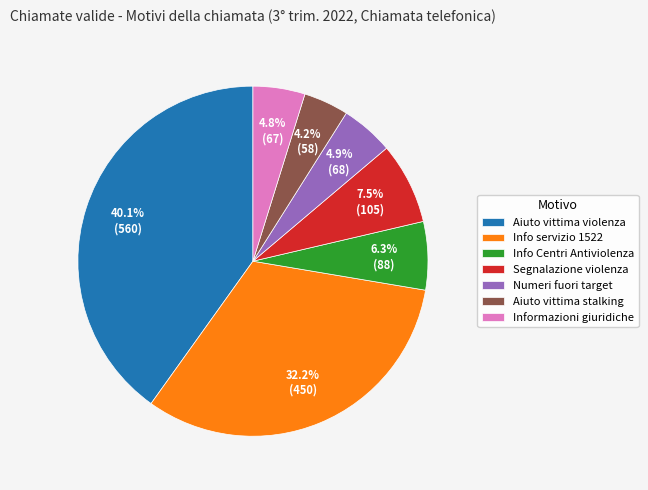

How much of the chart is everything except Segnalazione violenza?

92.5%